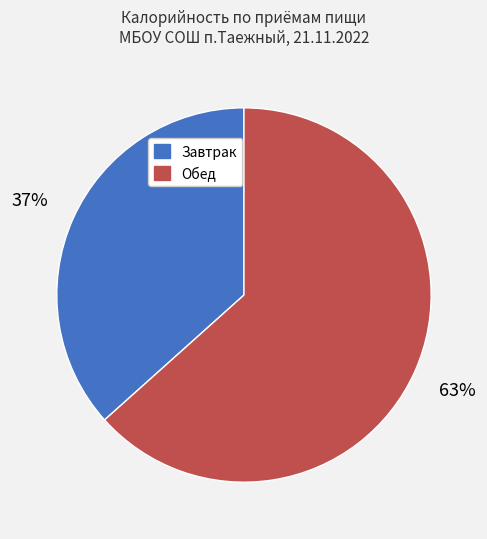

Is there a majority slice in this chart?

Yes